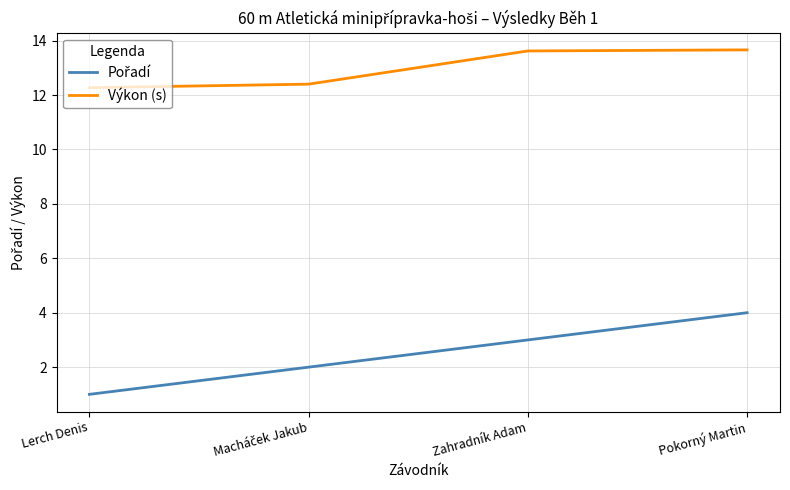

True or false: Výkon (s) has more than 1 points higher than both neighbors.

False